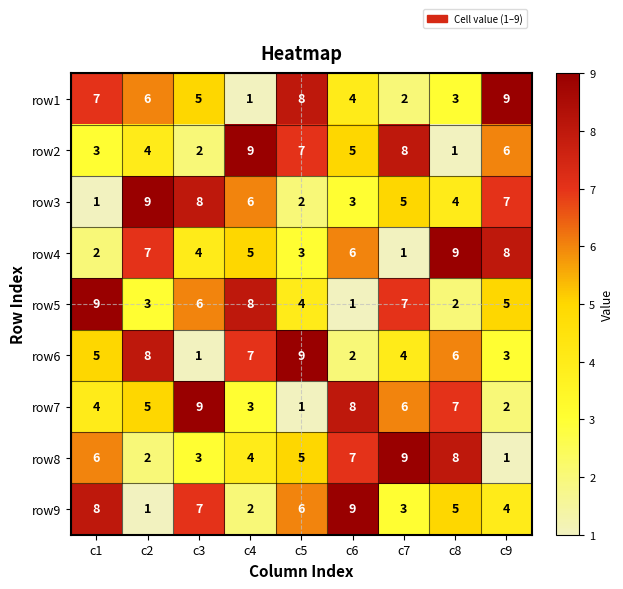

Is it true that row9 equals 2 at c4?

True